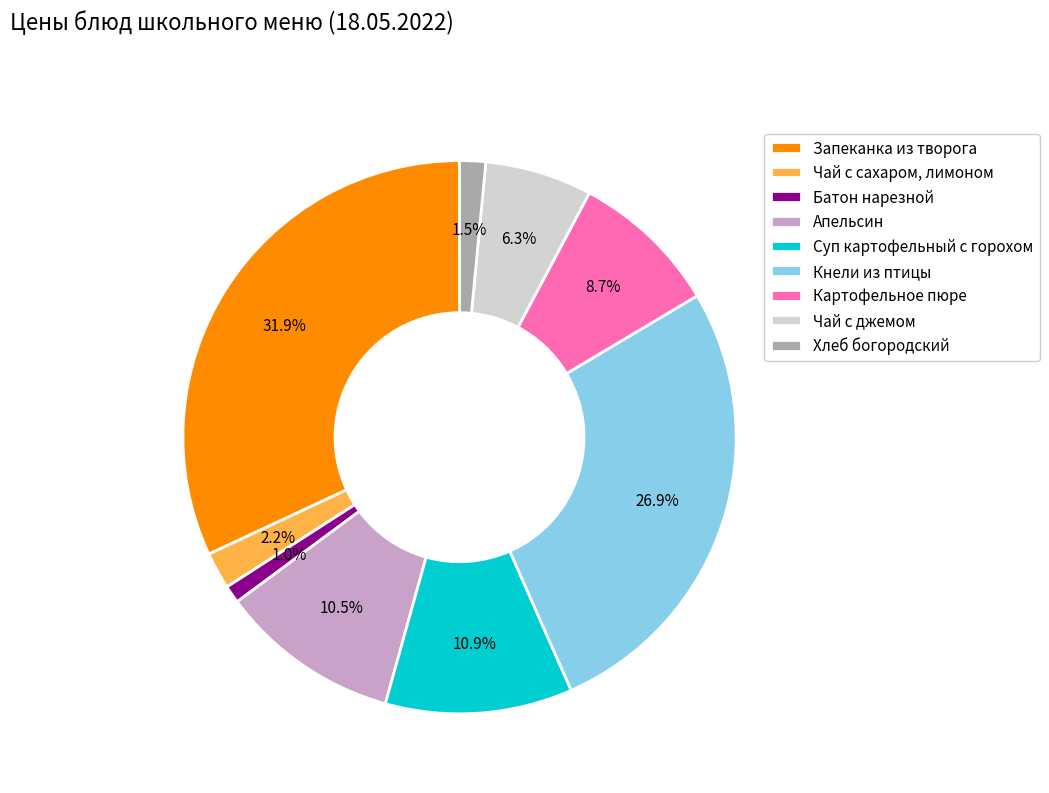

Do Запеканка из творога and Апельсин together represent more than half of the pie?

No